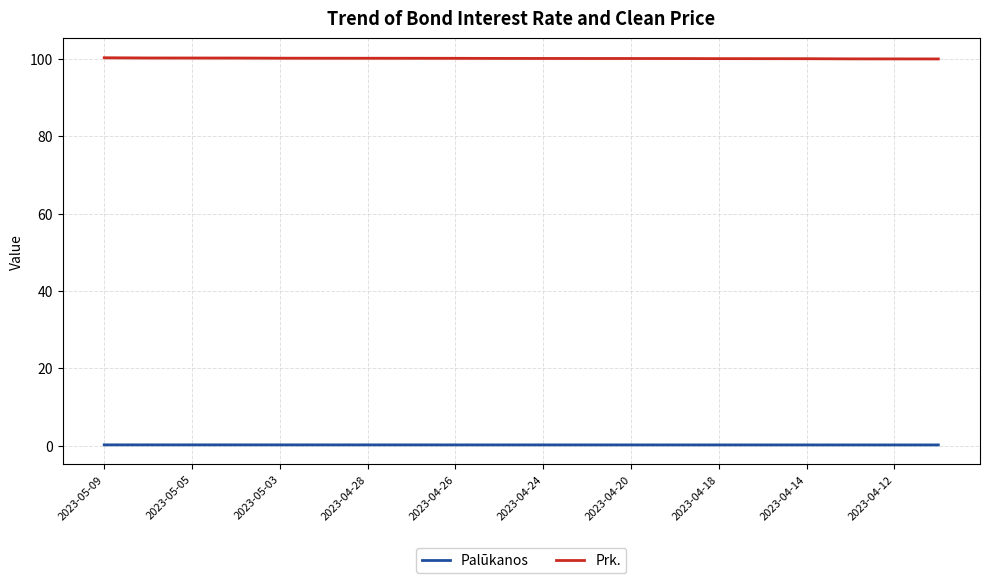

What is the maximum value for Prk.?

100.2